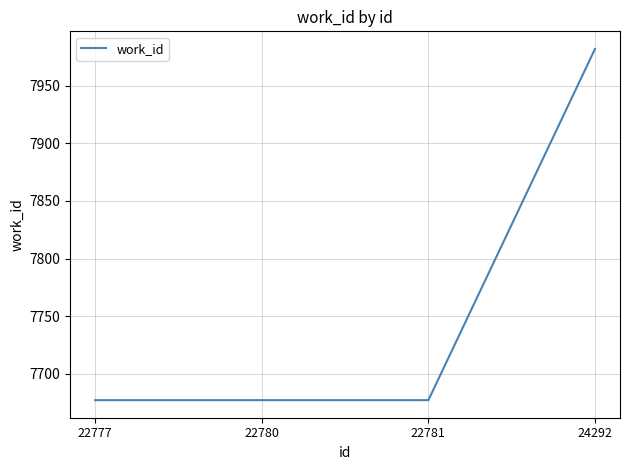

What is the sum of the values at 22780 and 22781?

15354